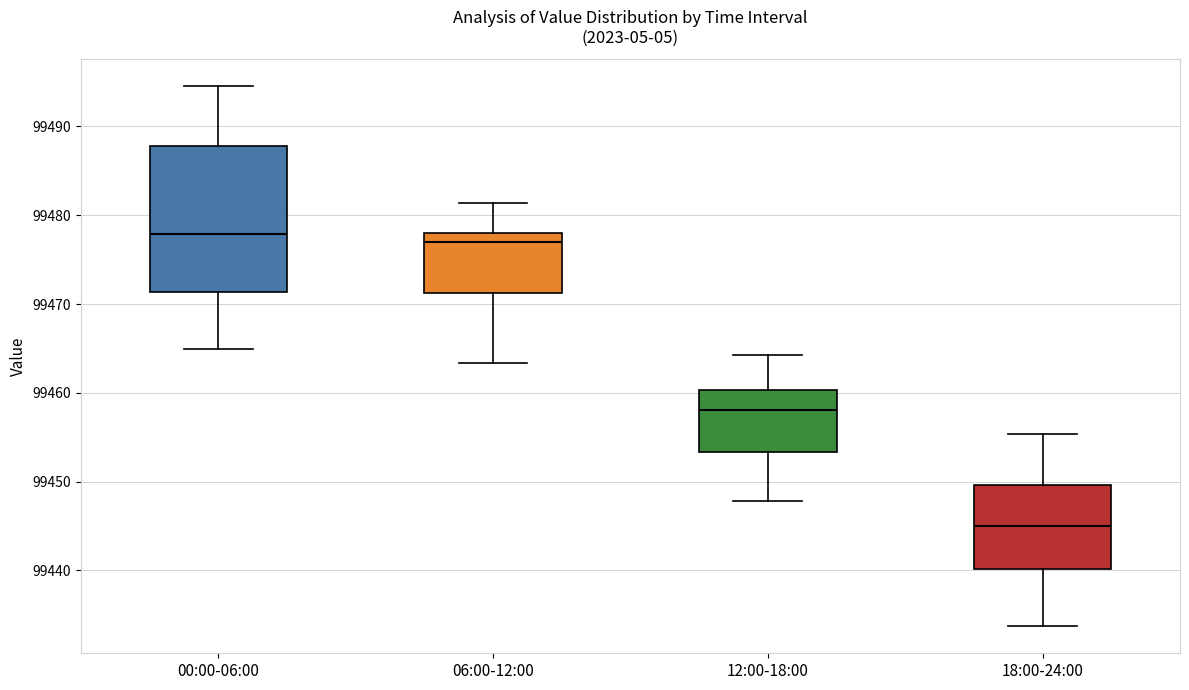

Which box is the tallest, from its lower edge to its upper edge?

00:00-06:00